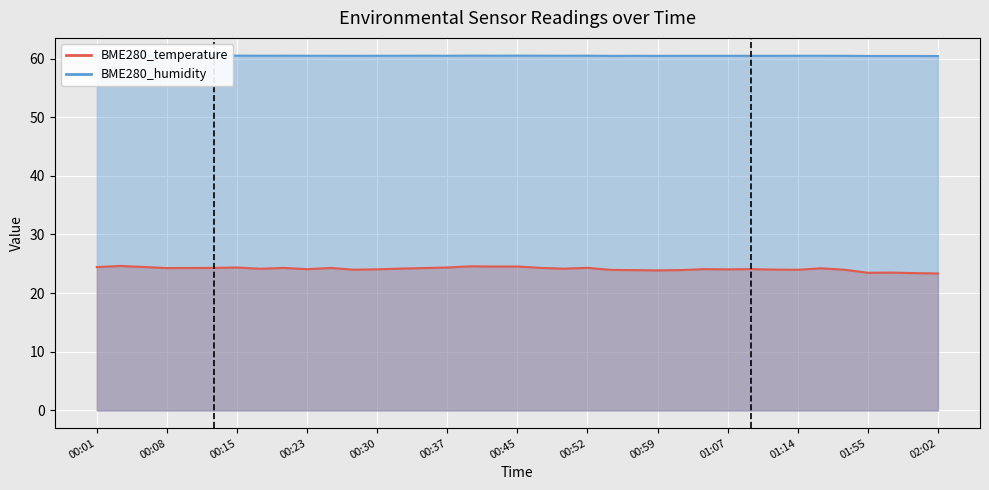

At which label does BME280_temperature reach its peak?

00:03